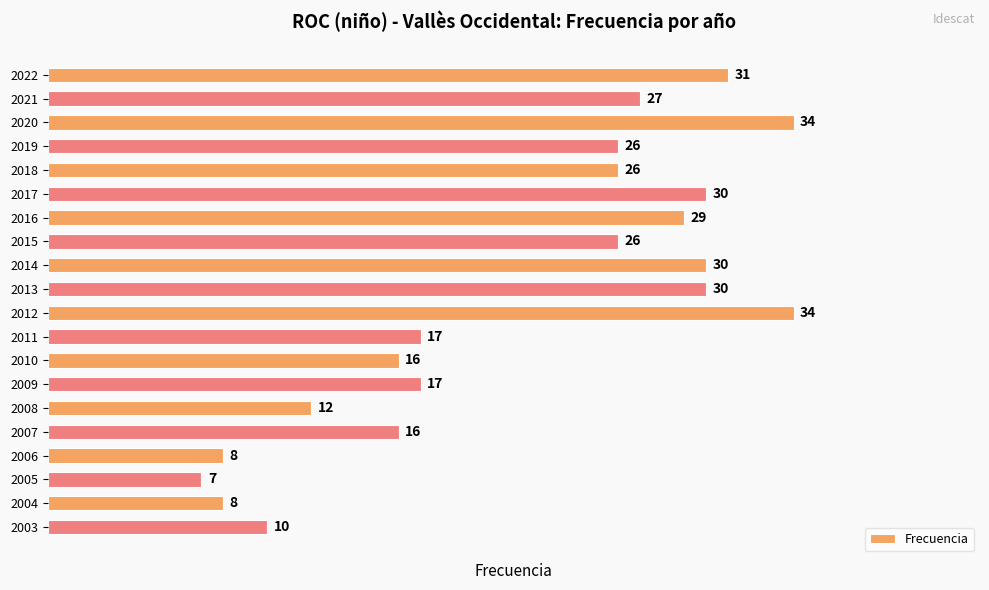

True or false: the data shows 46 at 2021.

False